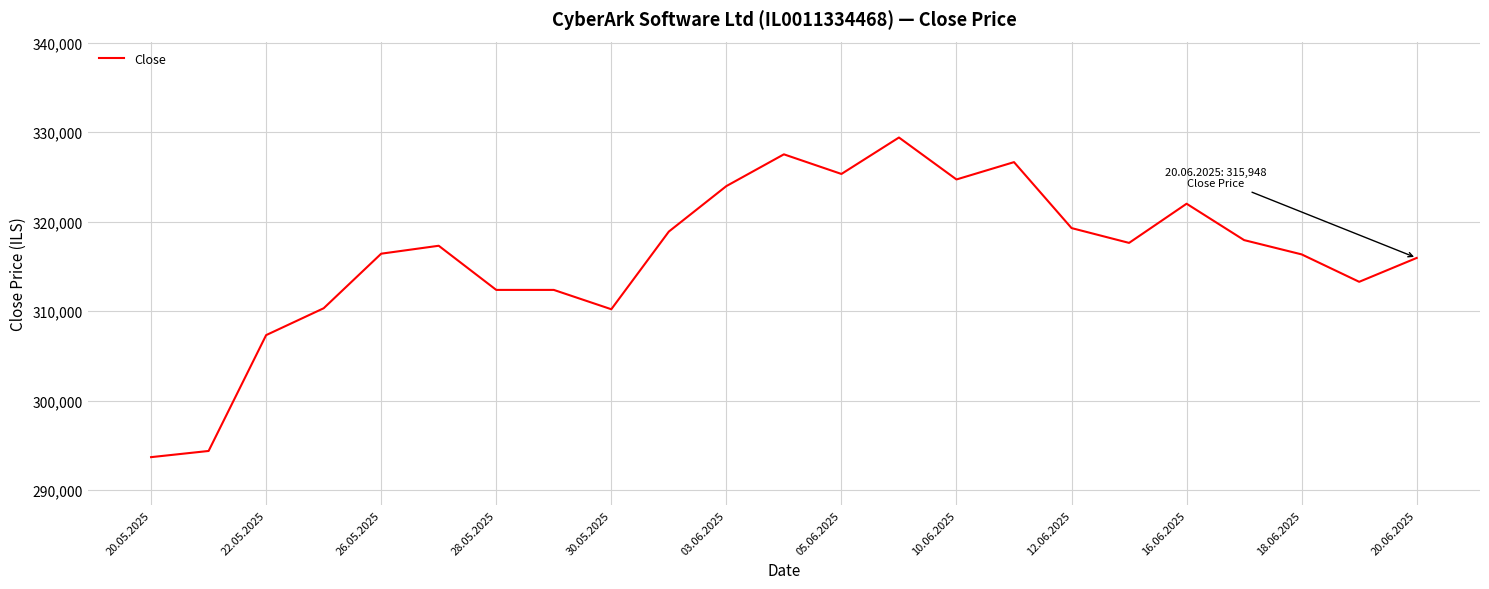

What is the difference between the maximum and minimum values?

35744